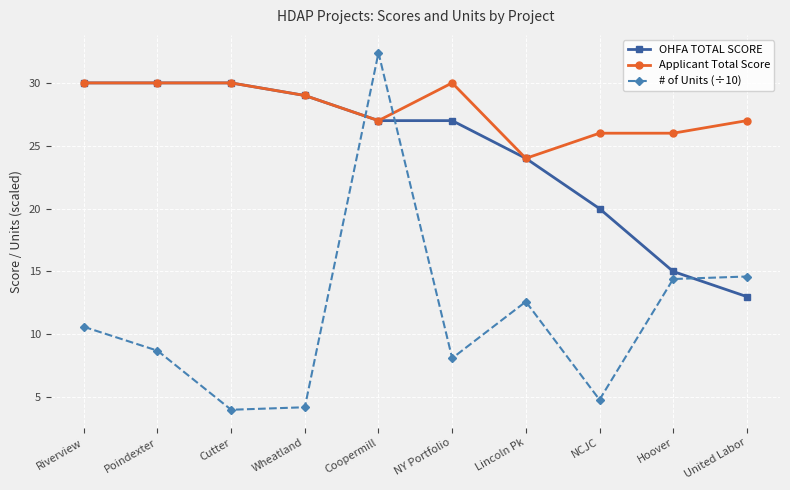

Which label corresponds to the largest value in the chart?

Coopermill